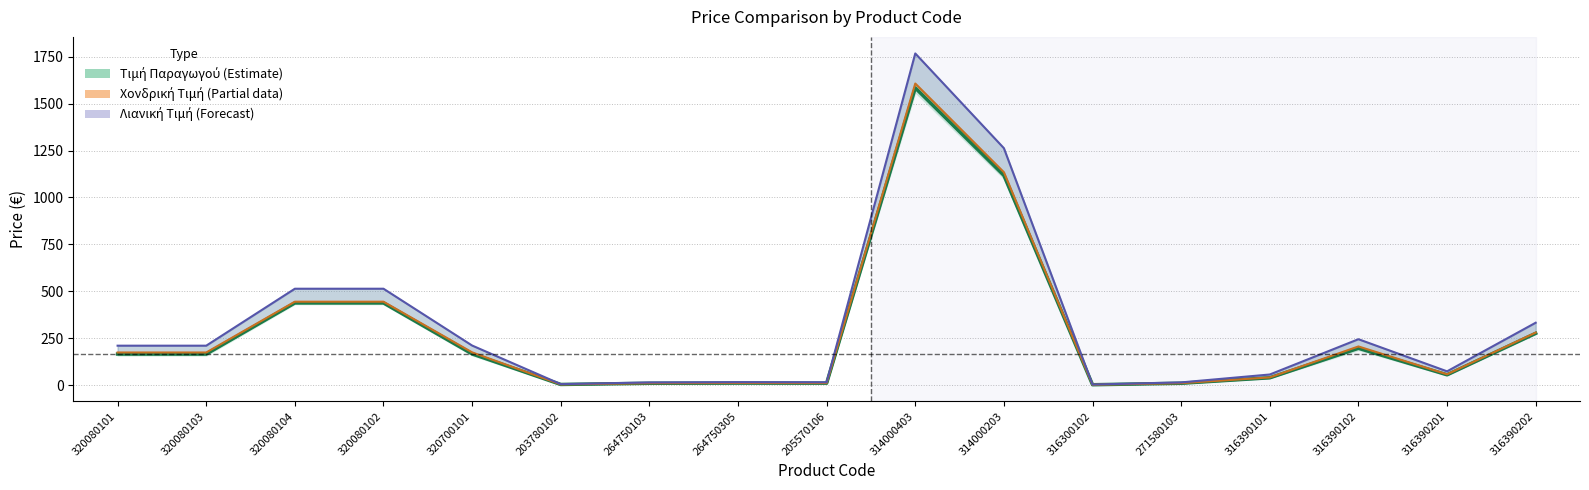

Between 316300102 and 314000203, which is larger?

314000203